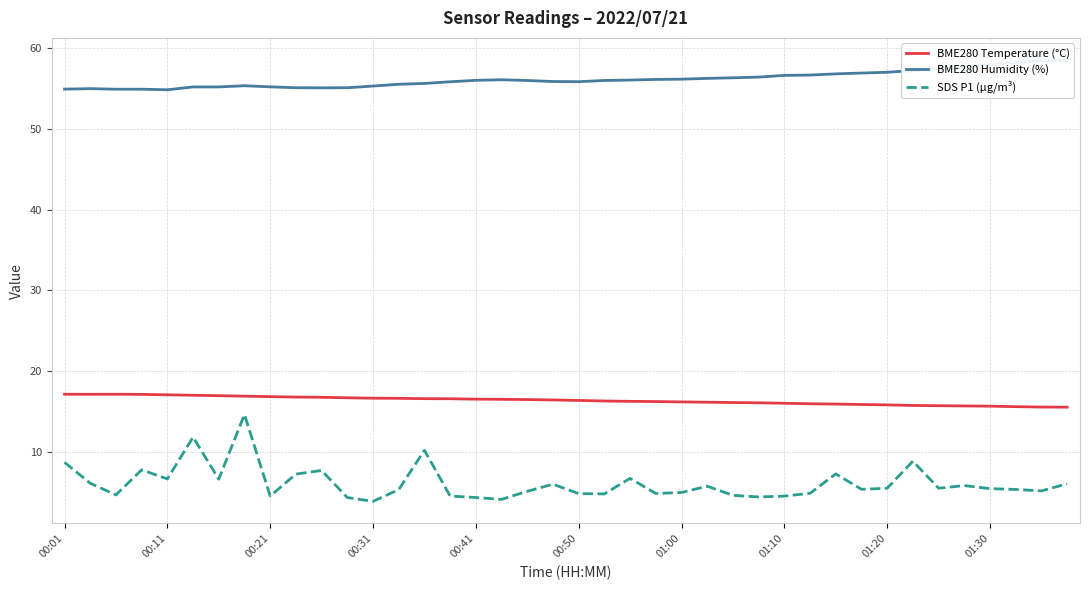

Is the value of BME280 Humidity (%) at 19 greater than the value of BME280 Temperature (°C) at 33?

Yes